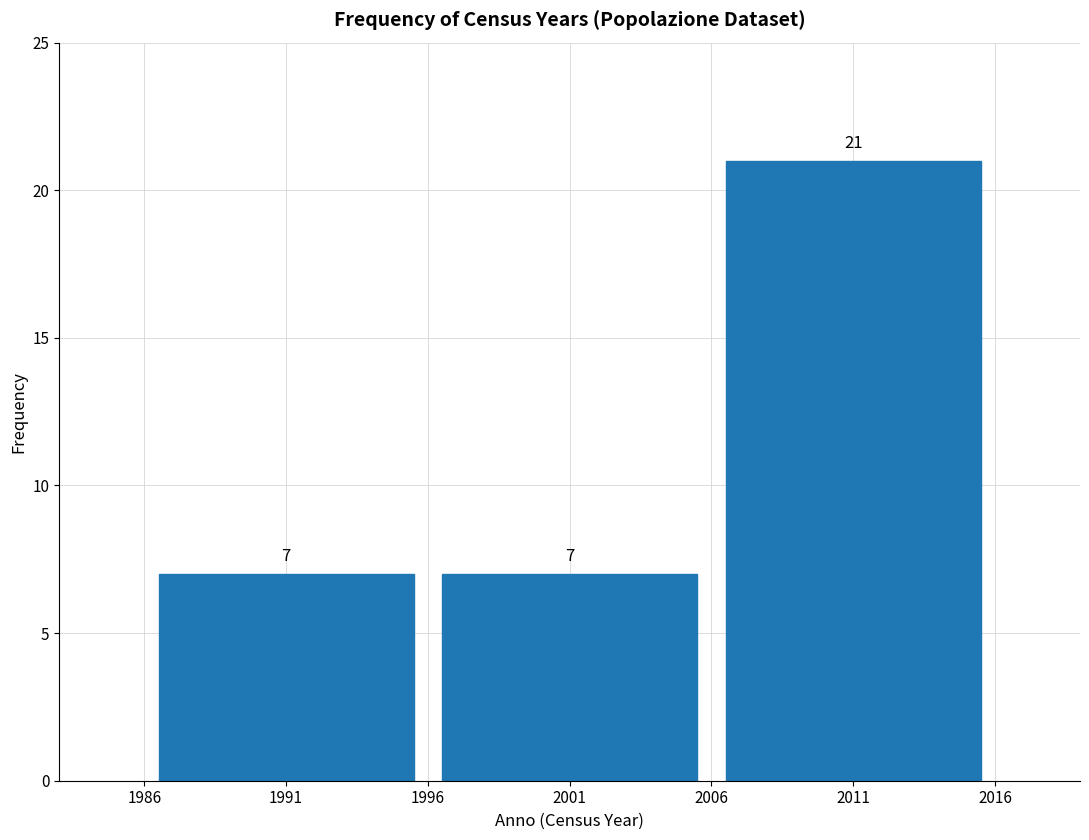

Reading left to right, extract all data points from this chart.

7	7	21